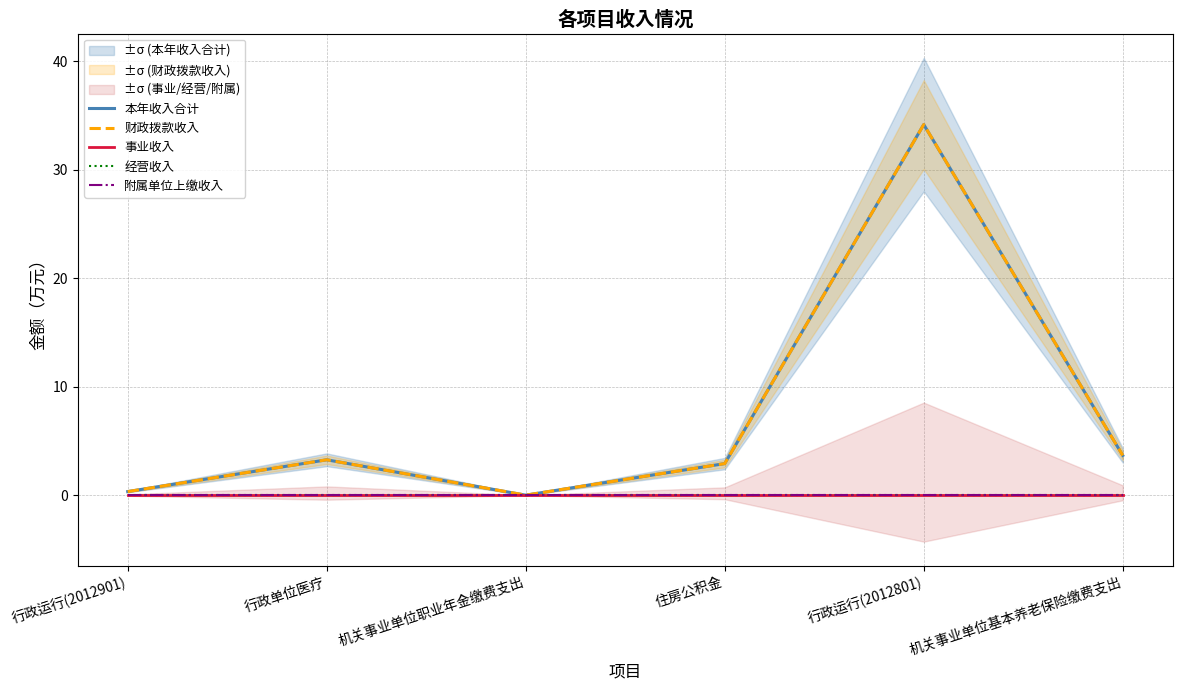

True or false: 事业收入 and 本年收入合计 cross at least once.

False